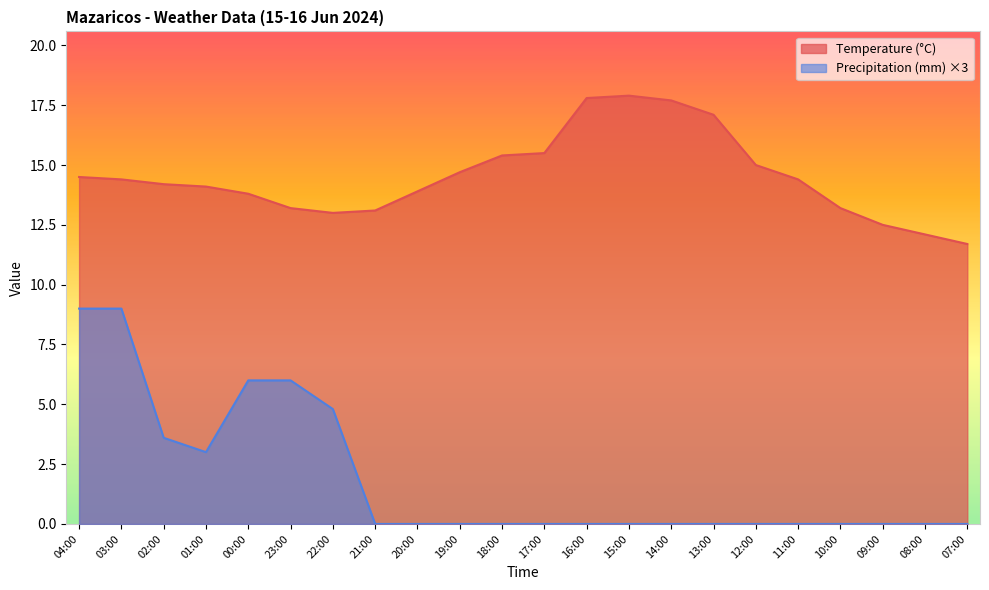

Where is Precipitation (mm) nearest to the value 4?

02:00